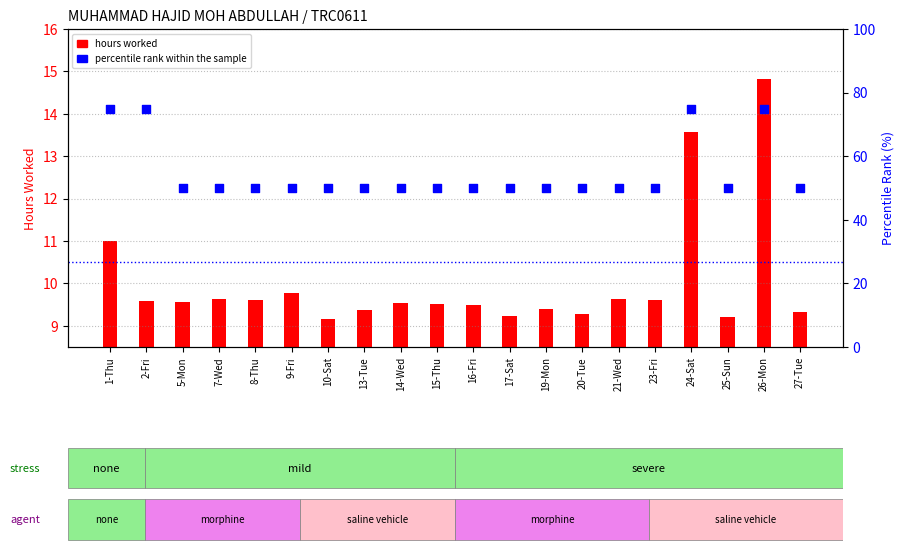

Which series has the largest total across all categories?

percentile rank within the sample